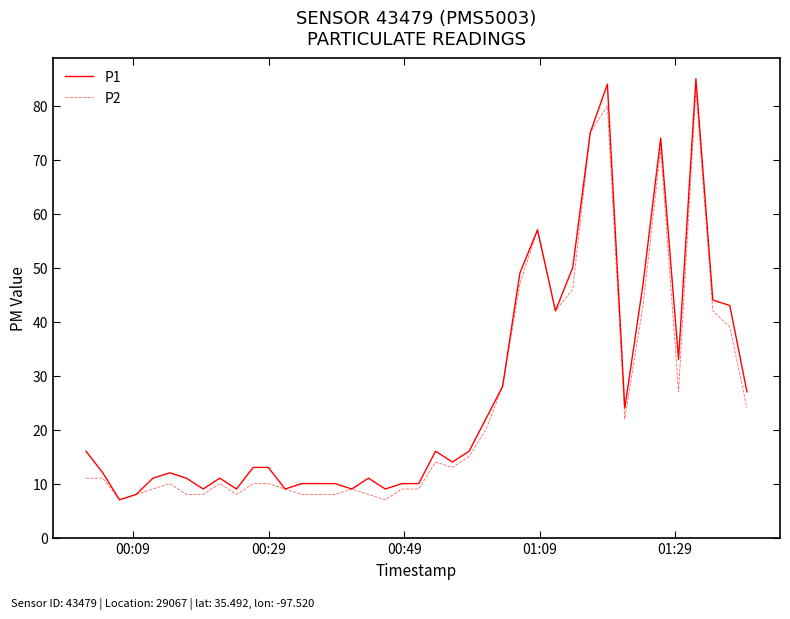

What is the smallest value displayed?

7